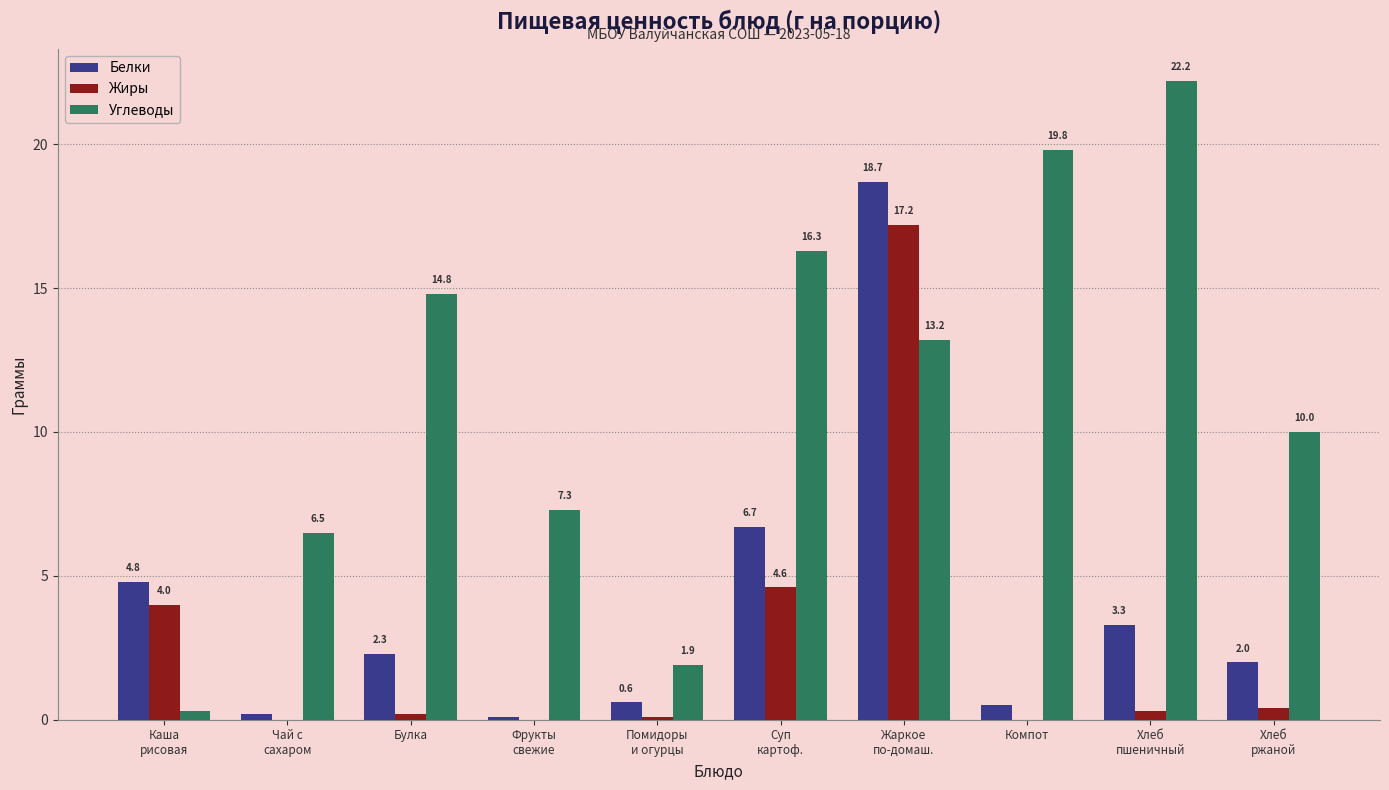

At which label does Углеводы first exceed 13?

Булка